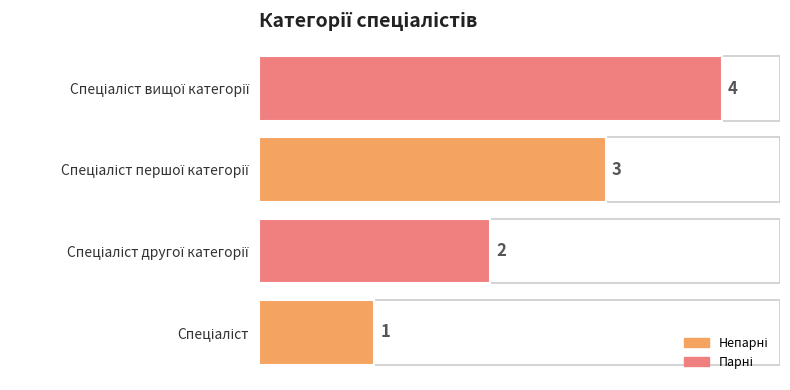

What is the maximum value shown in the chart?

4